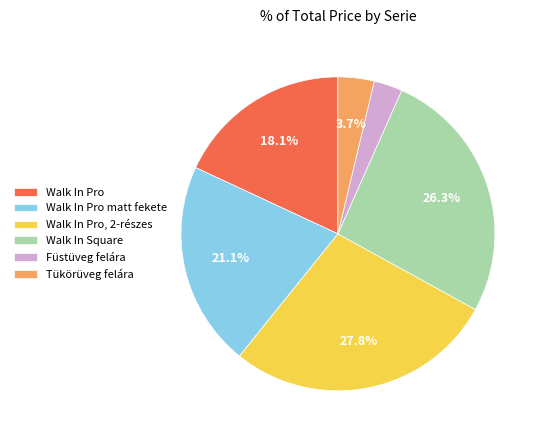

Does Walk In Square represent more than half of the total?

No